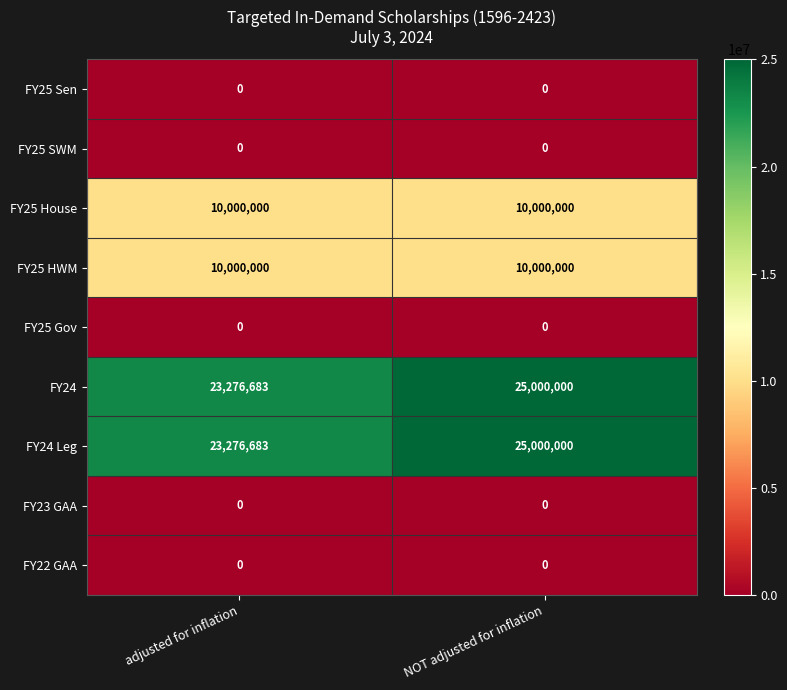

Rank the categories by FY24 Leg value from highest to lowest.

NOT adjusted for inflation, adjusted for inflation